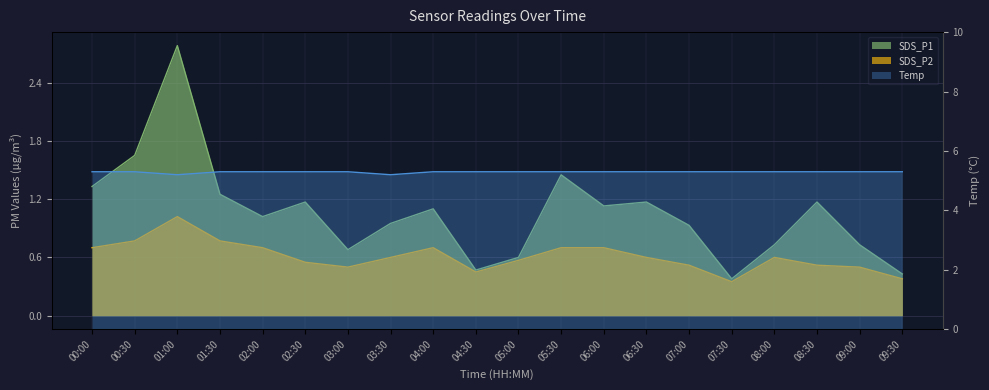

What is the sum of the values at 04:30 and 06:30?

10.6